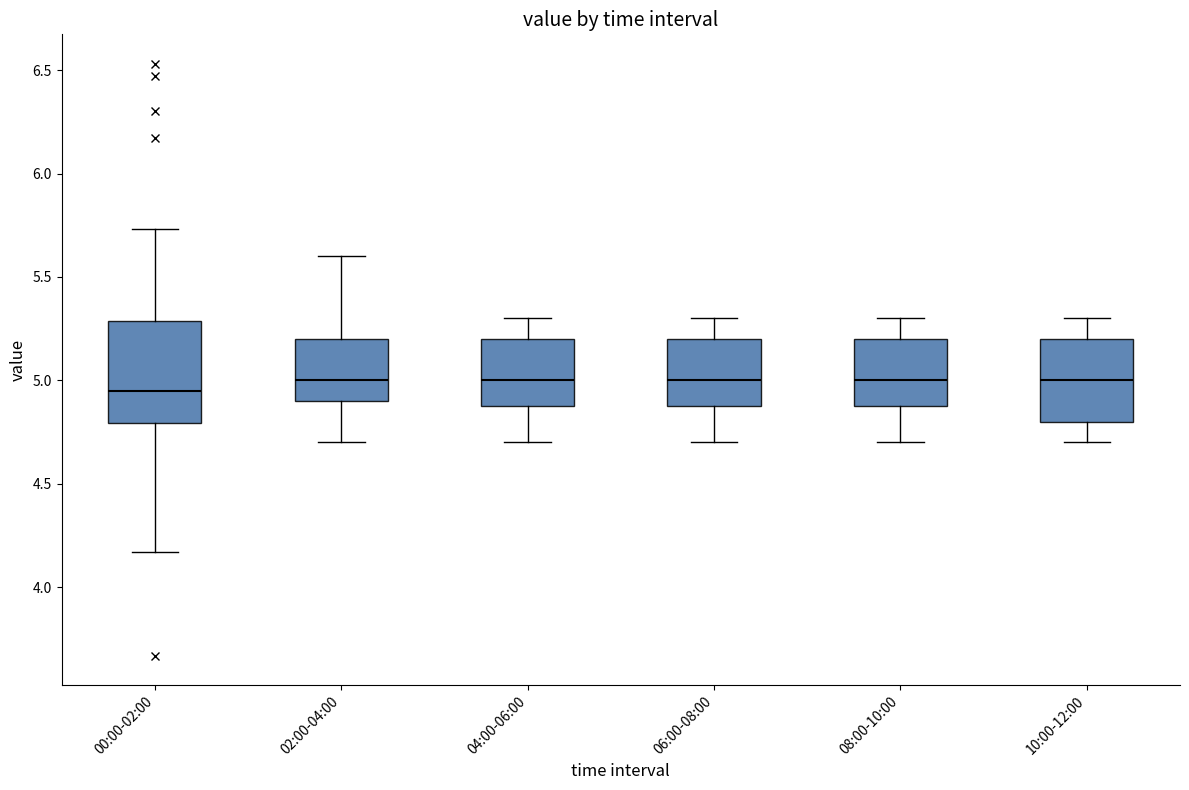

Where does the upper whisker of the box for 10:00-12:00 end on the y-axis? The values are not printed on the chart, so give them approximately, as read against the axis.

5.30